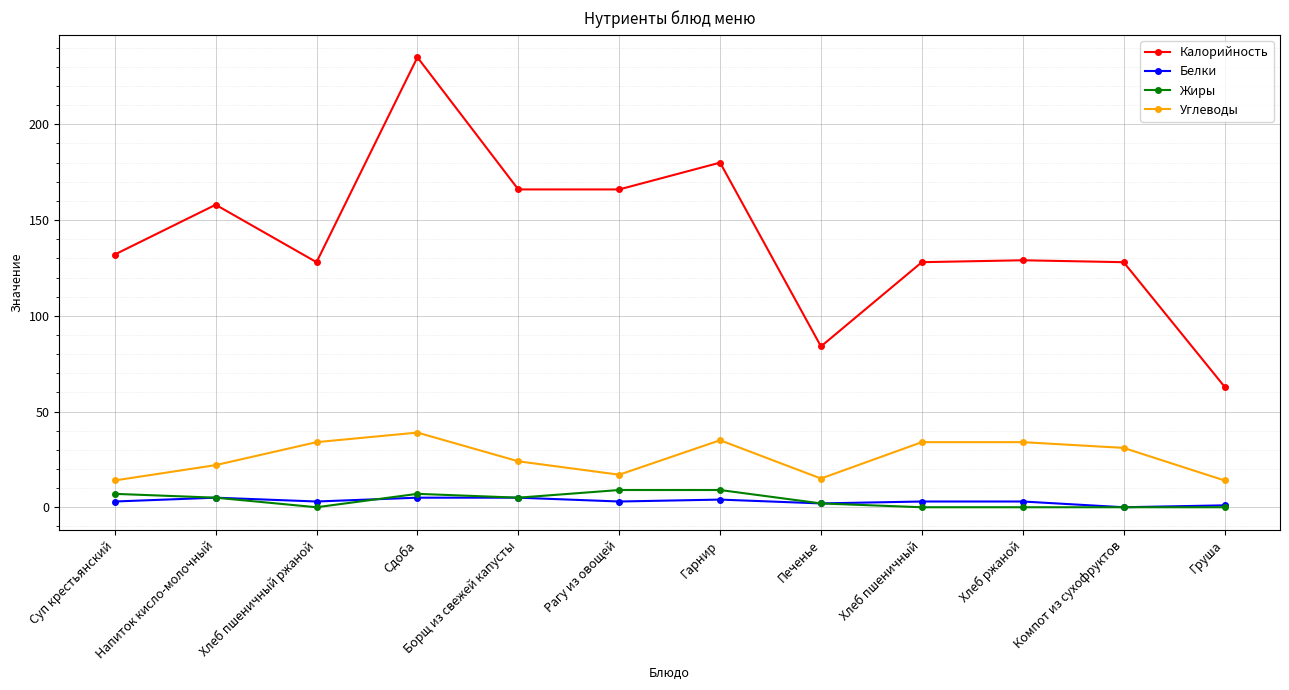

True or false: Жиры has a value of 0 at Груша.

True